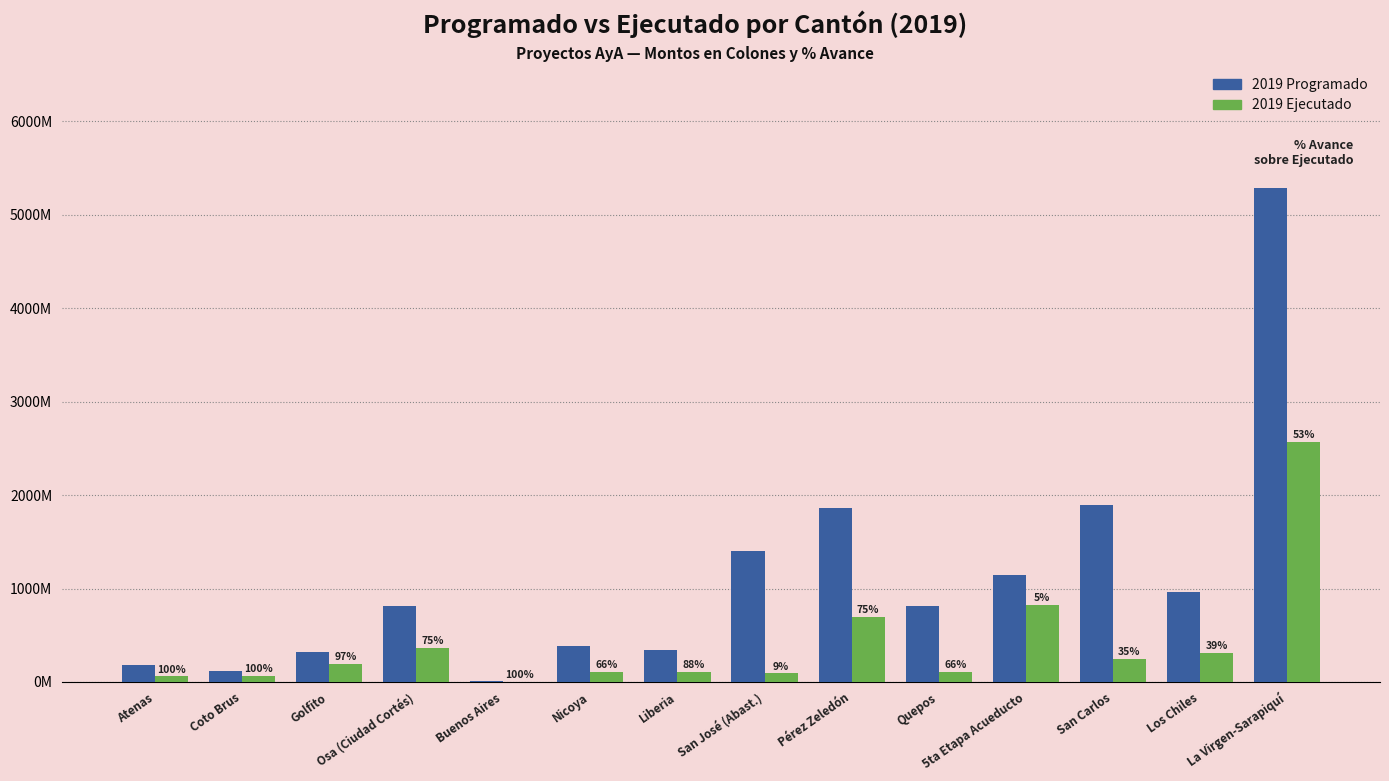

What is the approximate value of 2019 Ejecutado at Osa (Ciudad Cortés)?

365.1